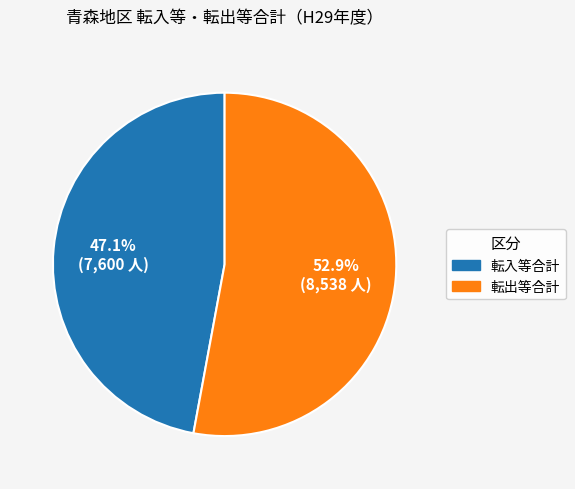

Does any single category account for the majority?

Yes